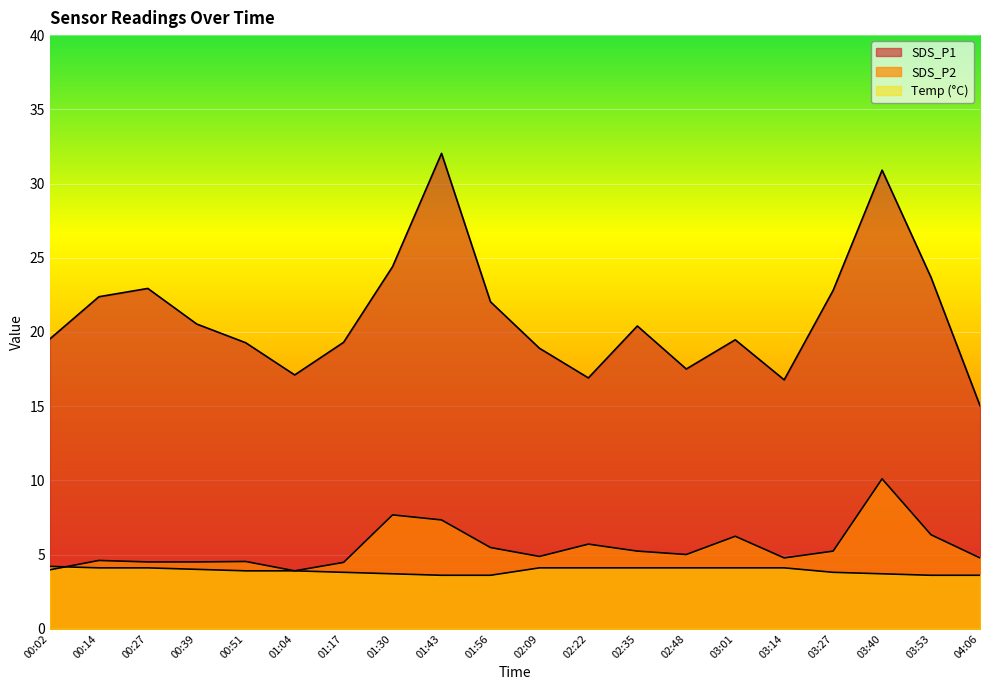

The SDS_P1 series shows 4.4 at 02:35. True or false?

False